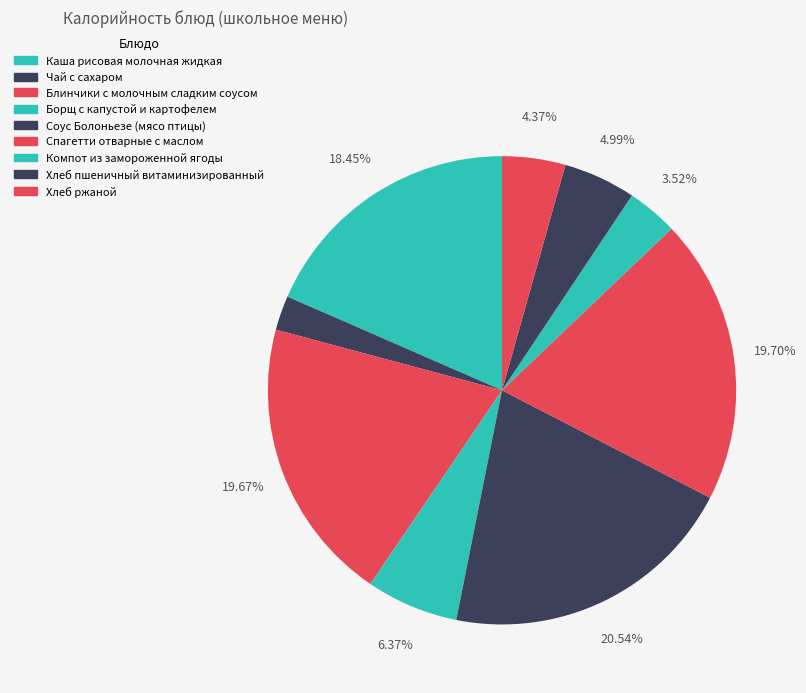

To the nearest percent, what is the combined percentage of Соус Болоньезе (мясо птицы) and Хлеб ржаной?

25%